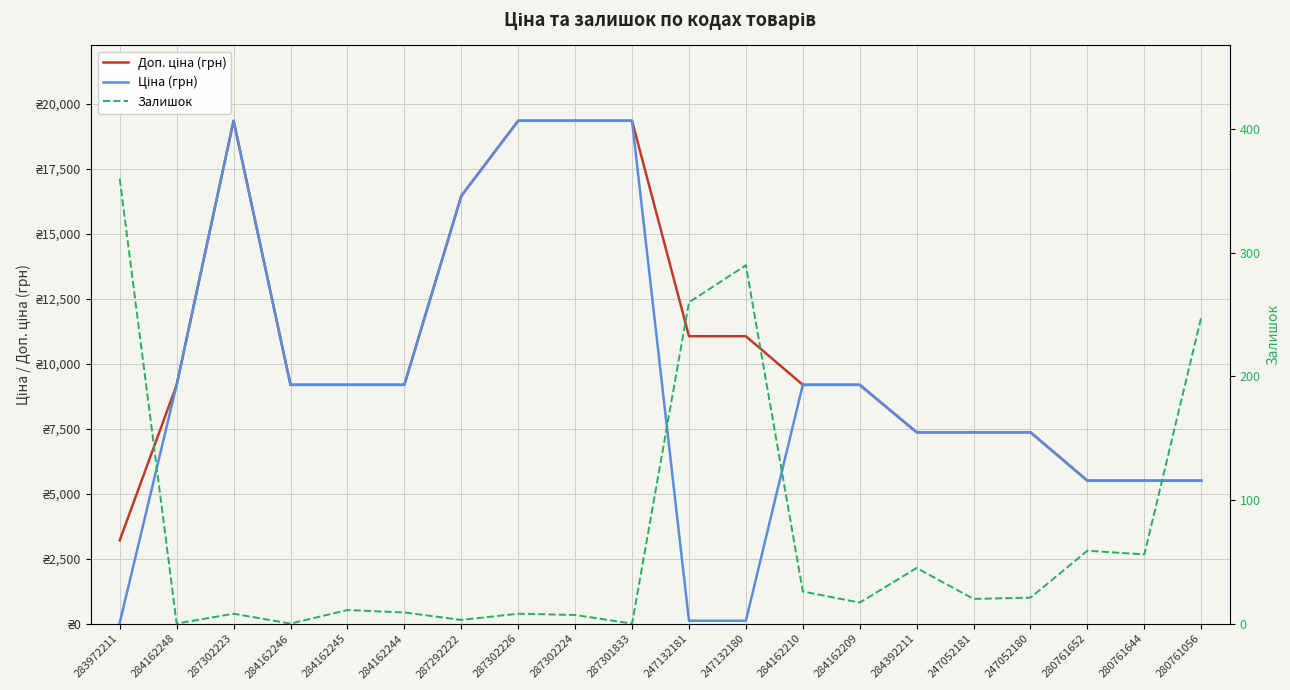

Reading left to right, list all the values displayed in this chart.

Доп. ціна (грн): 3205.0	9185.1	19343.1	9185.1	9185.1	9185.1	16448.2	19343.1	19343.1	19343.1	11055.0	11055.0	9185.1	9185.1	7360.2	7360.2	7360.2	5497.3	5497.3	5497.3
Ціна (грн): 32.0	9185.1	19343.1	9185.1	9185.1	9185.1	16448.2	19343.1	19343.1	19343.1	110.5	110.5	9185.1	9185.1	7360.2	7360.2	7360.2	5497.3	5497.3	5497.3
Залишок: 360.0	0.0	8.0	0.0	11.0	9.0	3.0	8.0	7.0	0.0	260.0	290.0	26.0	17.0	45.0	20.0	21.0	59.0	56.0	248.0